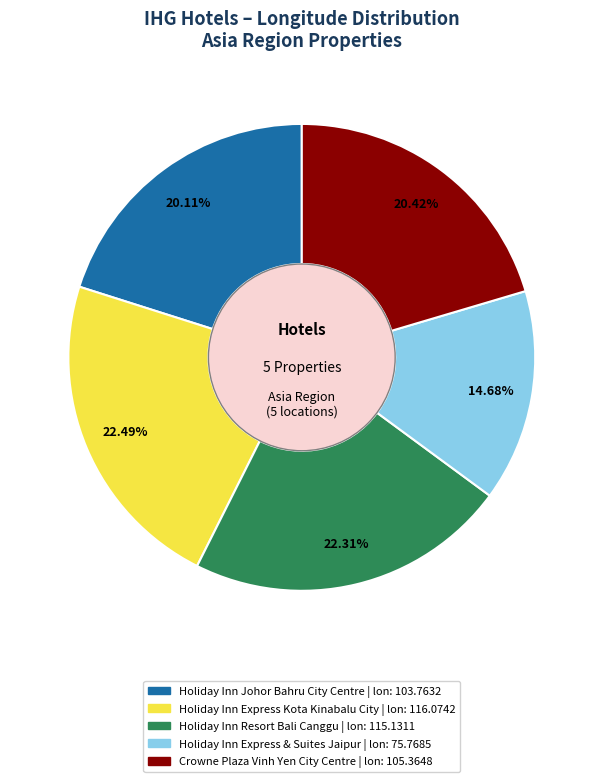

Is there any slice that represents more than half of the pie?

No